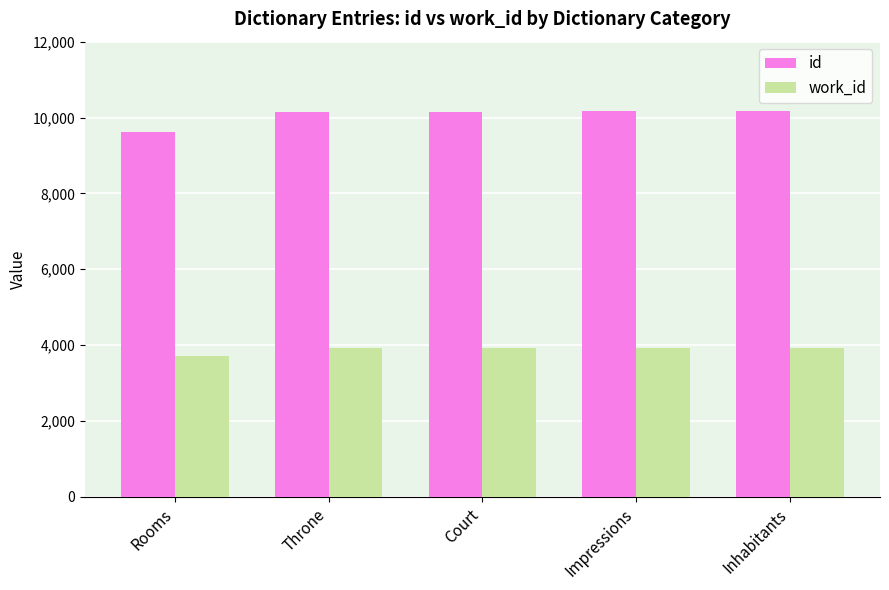

What is the difference between the work_id values at Impressions and Rooms?

194